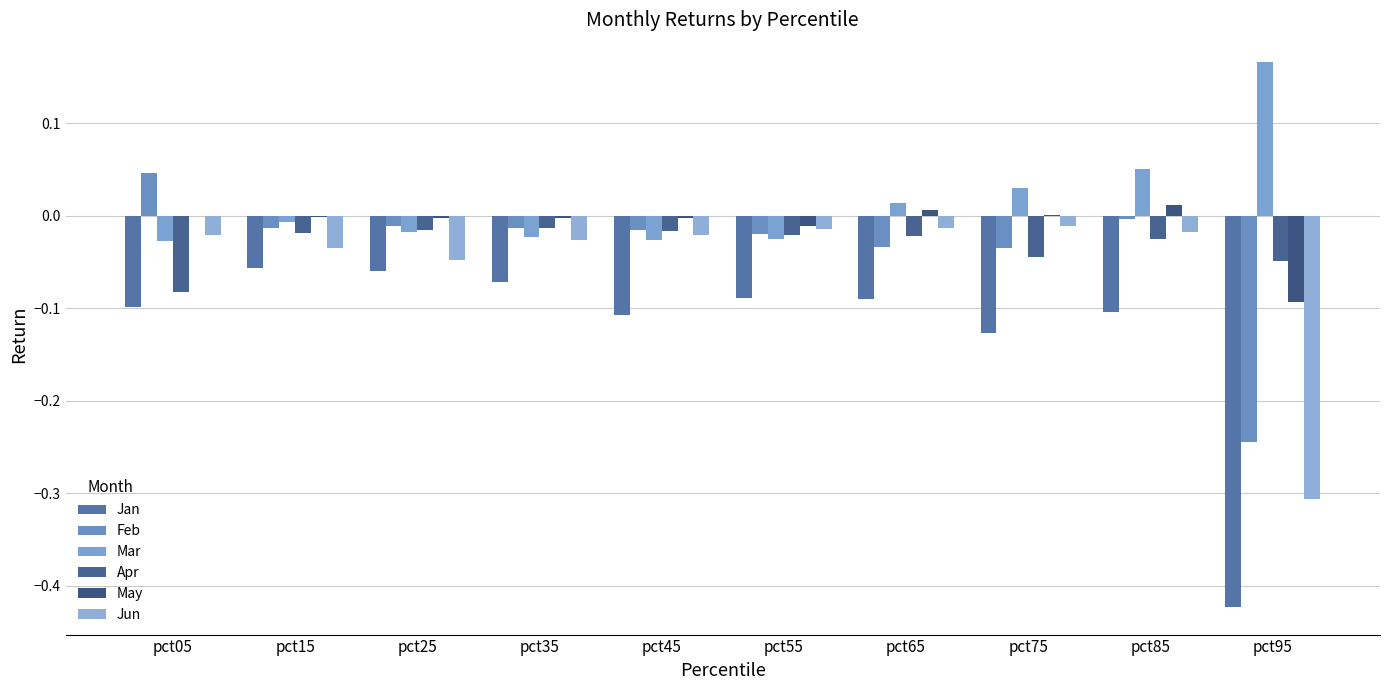

True or false: Apr has a value of -0.0 at pct65.

True